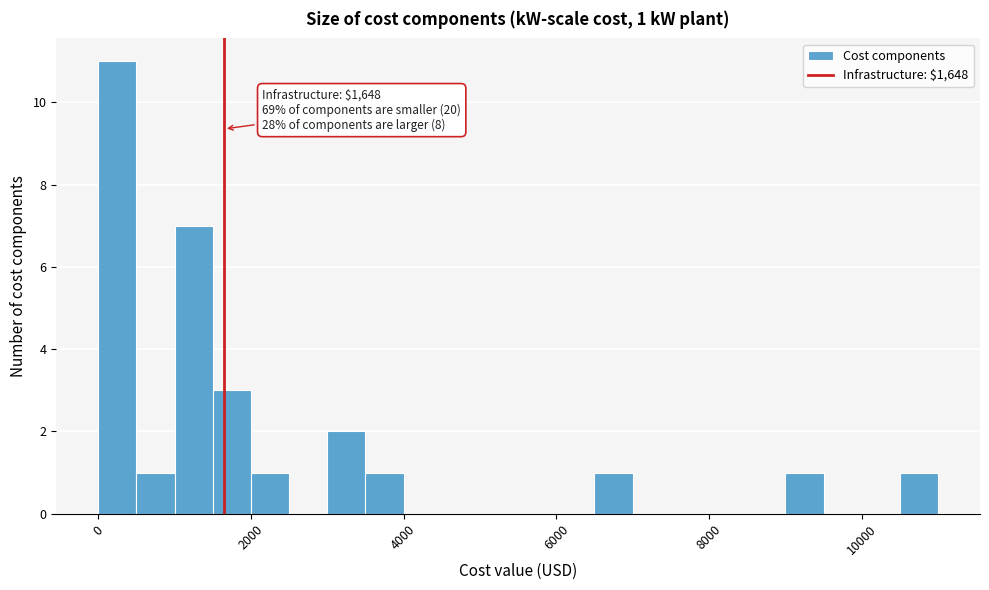

Around what value on the x-axis is the tallest bar? Give the approximate position of its centre, as read against the axis.

200